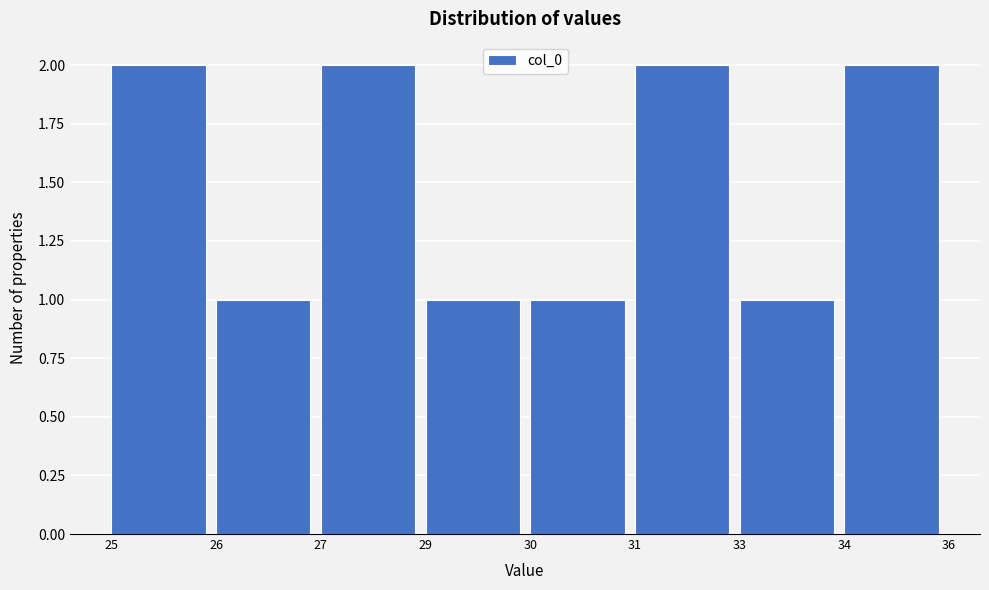

Reading left to right, what are all the values shown in this chart?

25=2	26=1	27=2	29=1	30=1	31=2	33=1	34=2